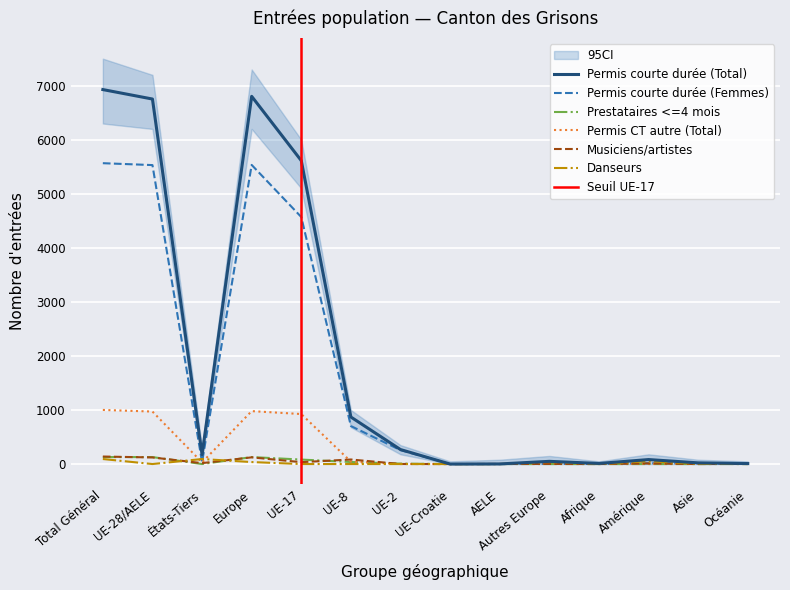

Reading left to right, extract all data points from this chart.

Permis courte durée (Total): 6928	6753	175	6803	5613	870	268	0	2	50	11	83	22	9
Permis courte durée (Femmes): 5566	5531	35	5534	4570	703	258	0	0	3	2	14	12	4
Prestataires <=4 mois: 129	129	0	129	83	38	8	0	0	0	0	0	0	0
Permis CT autre (Total): 1001	971	30	979	925	45	1	0	0	8	9	5	6	2
Musiciens/artistes: 139	122	17	124	35	84	1	0	2	2	0	12	0	3
Danseurs: 93	0	93	37	0	0	0	0	0	37	0	52	4	0